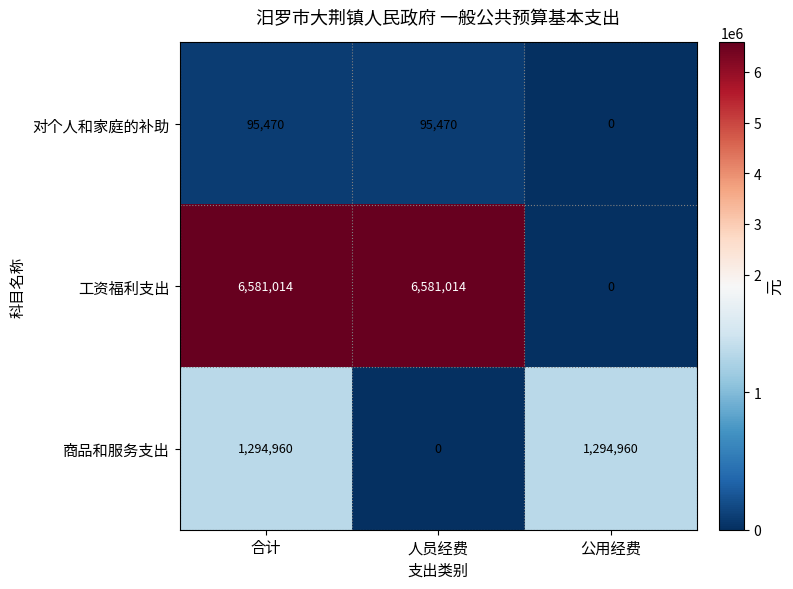

How many series are shown in this chart?

3